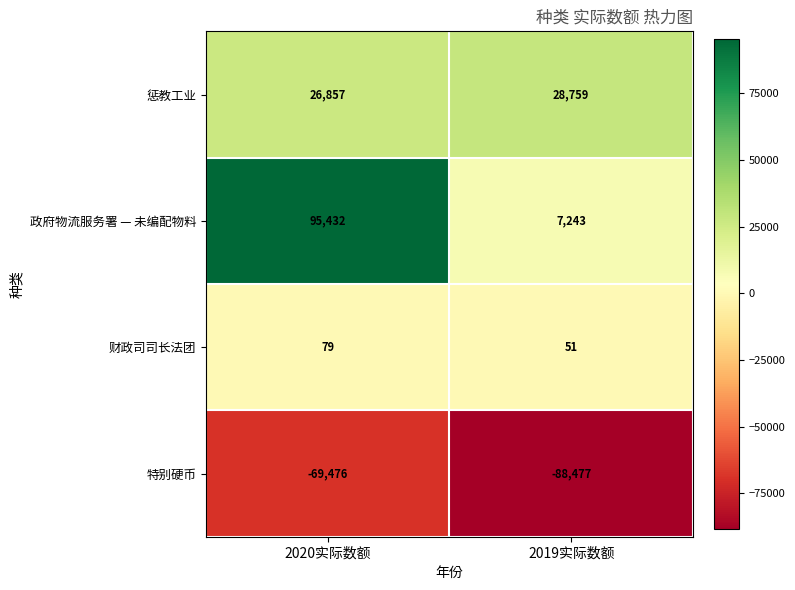

Which series has the largest total across all categories?

政府物流服务署 — 未编配物料